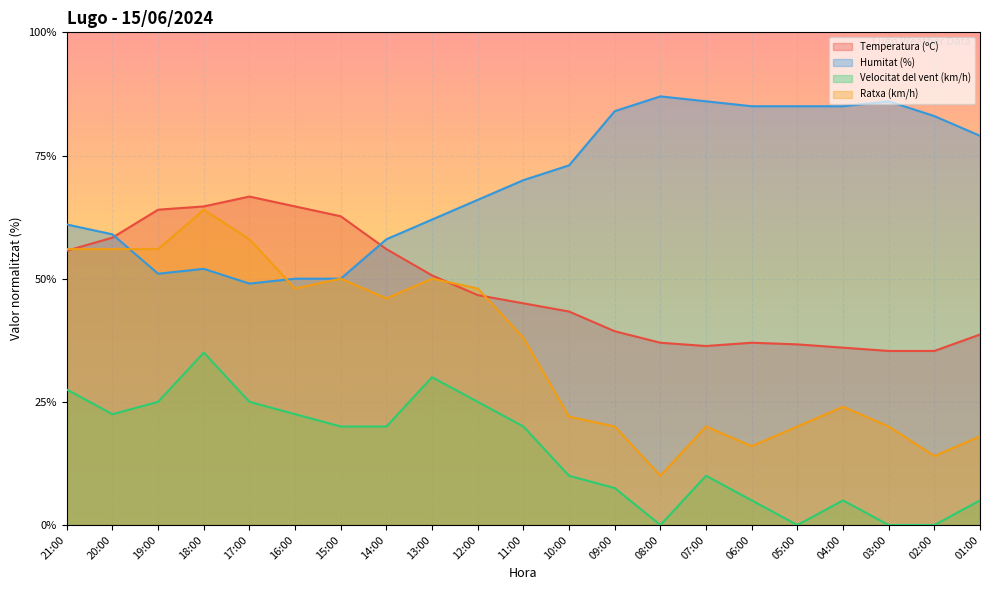

At which label does Velocitat del vent (km/h) reach its peak?

18:00